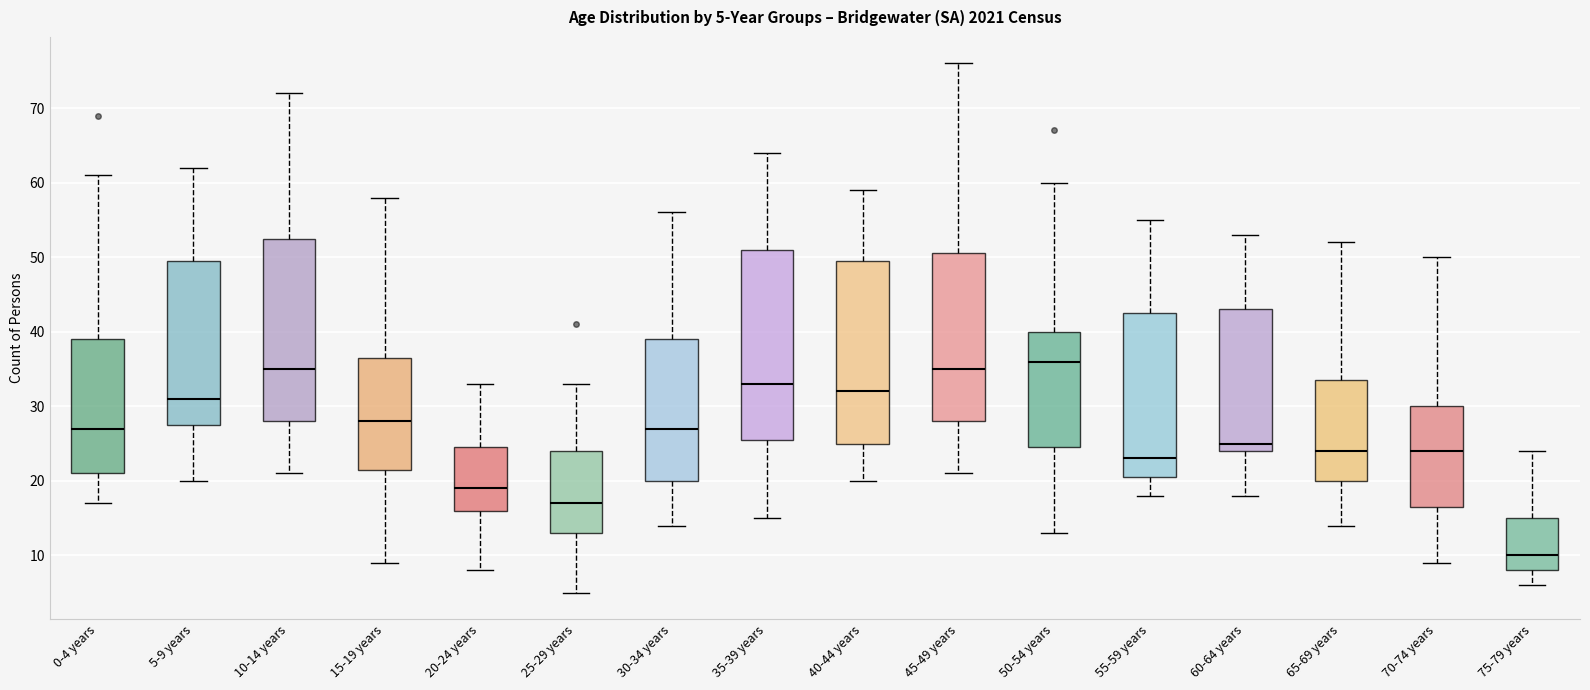

Which box's median line is the lowest?

75-79 years